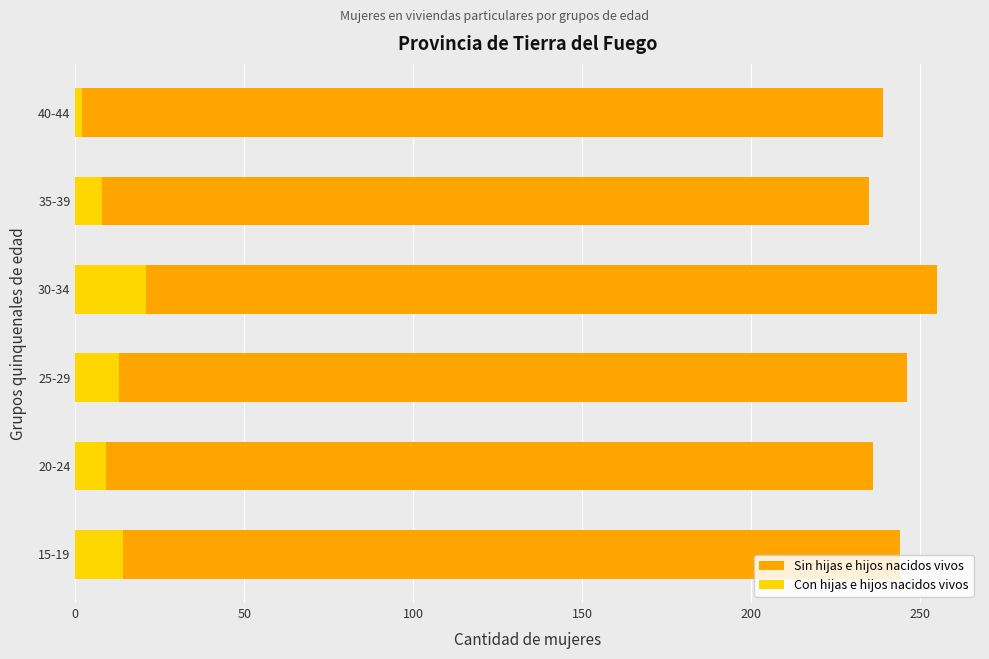

Reading right to left, what are all the values shown in this chart?

Sin hijas e hijos nacidos vivos: 250=239	200=235	150=255	100=246	50=236	0=244
Con hijas e hijos nacidos vivos: 250=2	200=8	150=21	100=13	50=9	0=14